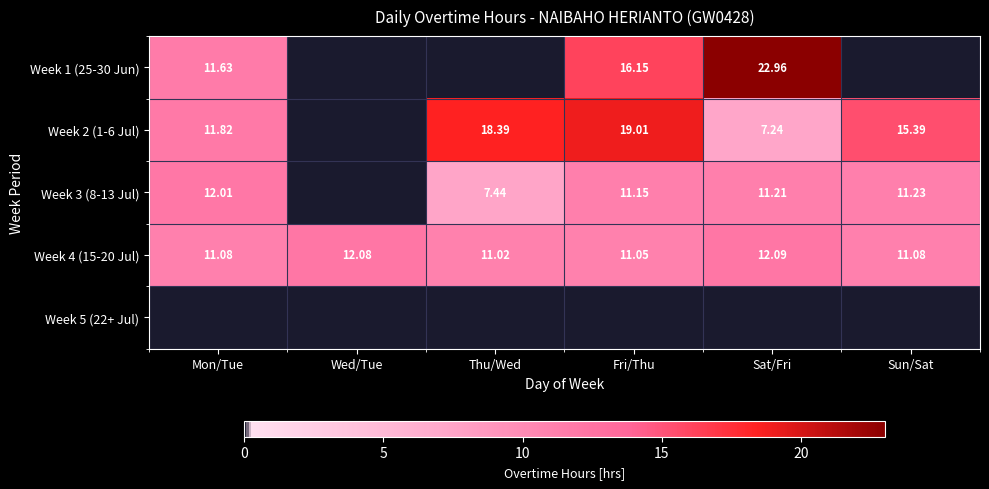

Where is Week 4 (15-20 Jul) nearest to the value 11?

Thu/Wed